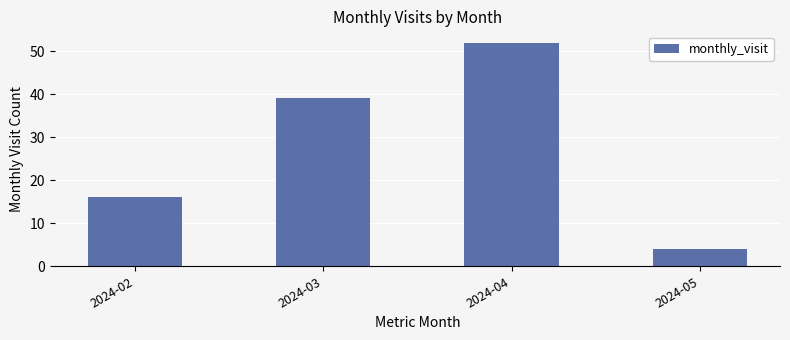

What value does the data have at 2024-03?

39